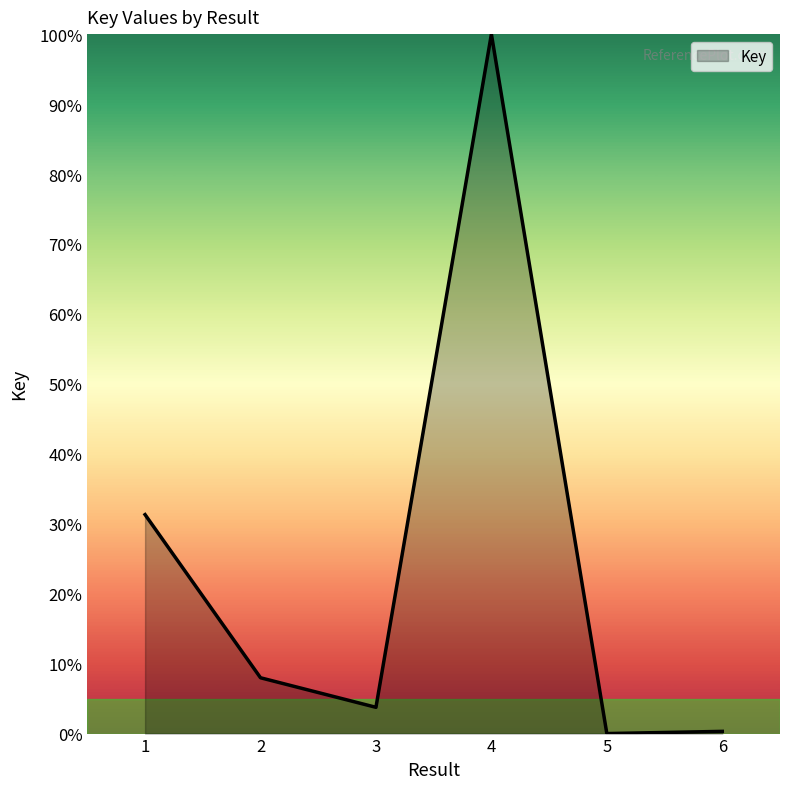

Approximately how many times larger is the value at 3 compared to 1?

0.1